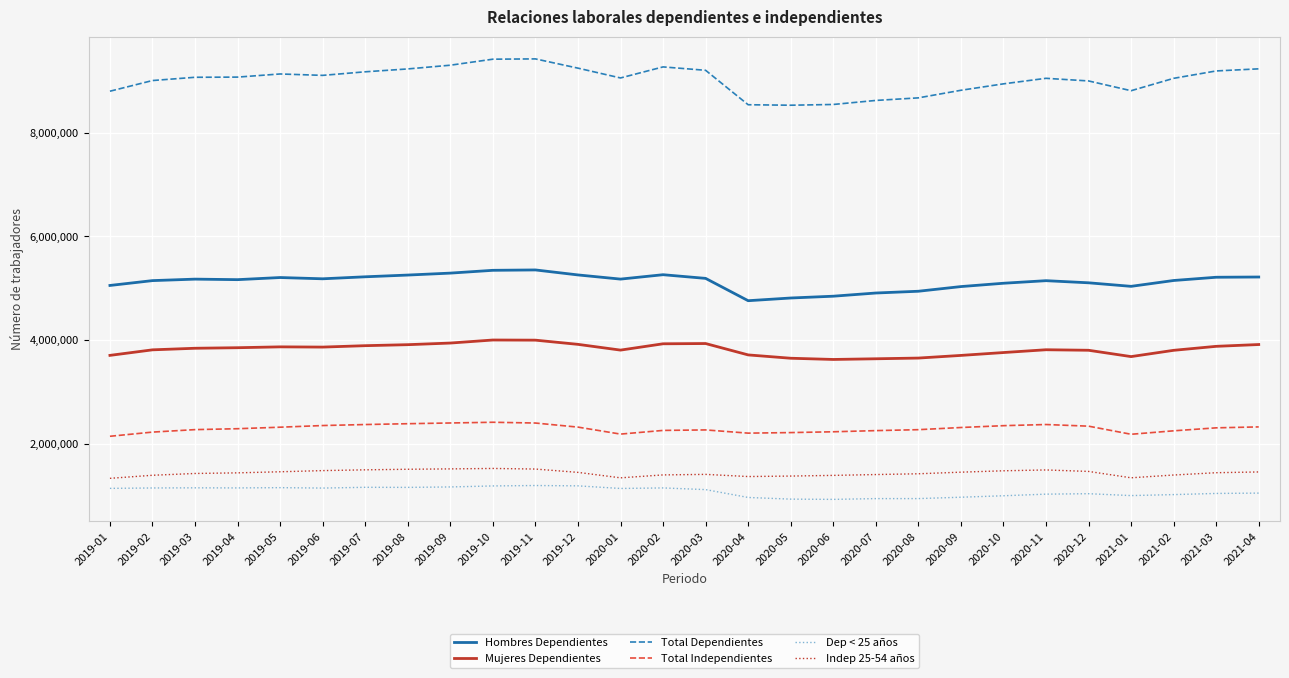

What is the highest value of the Total Independientes series?

2417080